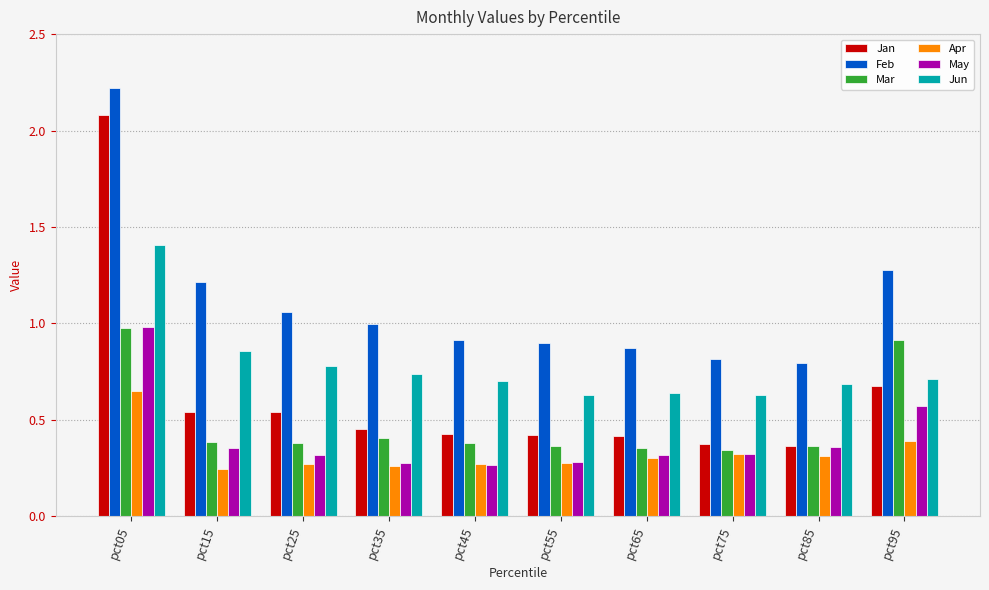

What are all the series names shown in the legend?

Jan, Feb, Mar, Apr, May, Jun